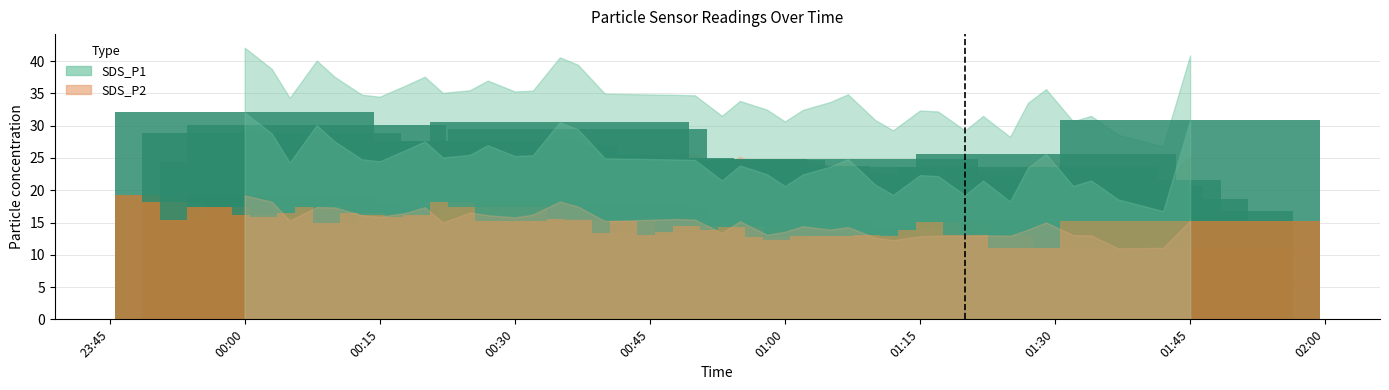

At which label does SDS_P2 first exceed 15?

2023-01-30 00:00